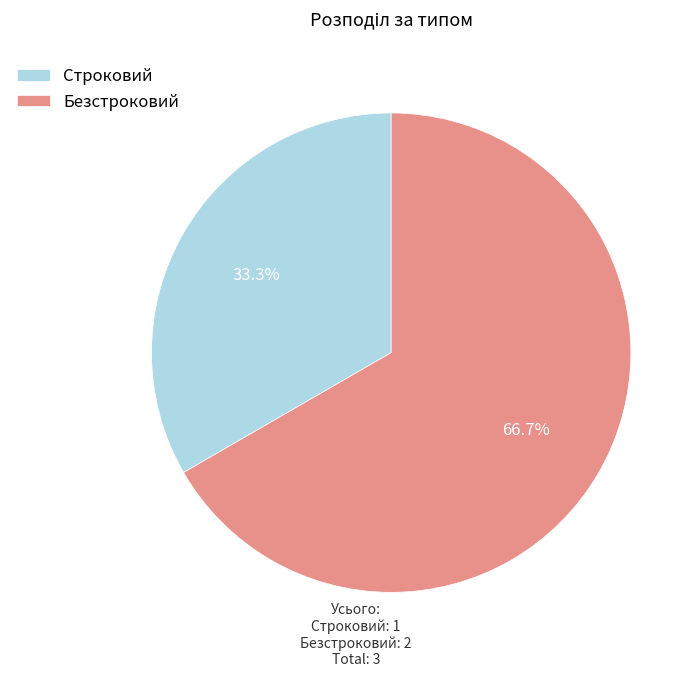

To the nearest percent, what is the combined percentage of Строковий and Безстроковий?

100%